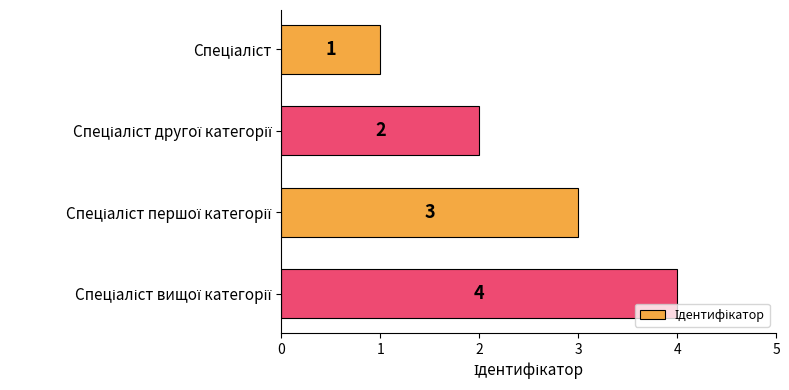

What is the sum of all values?

10